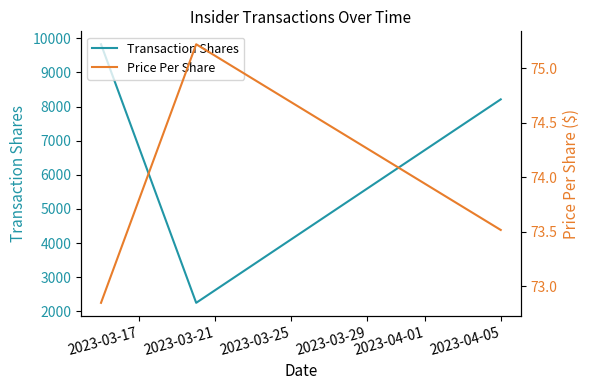

The Price Per Share series shows 75.2 at 2023-03-21. True or false?

True